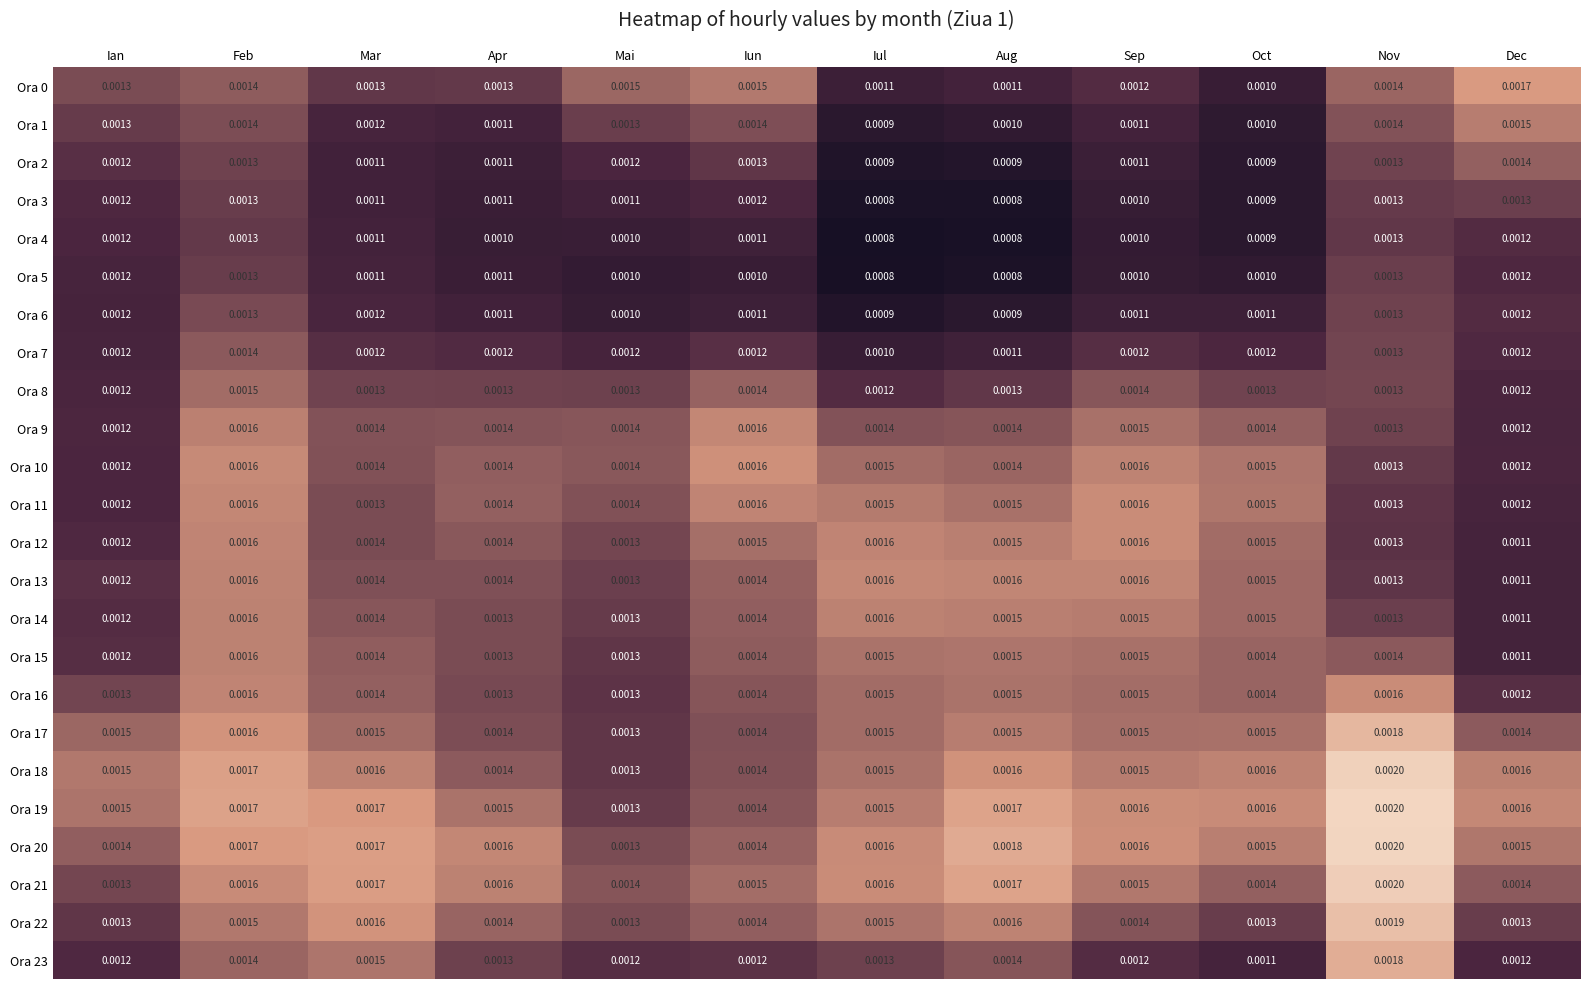

Where is Ora 16 nearest to the value 0?

Dec